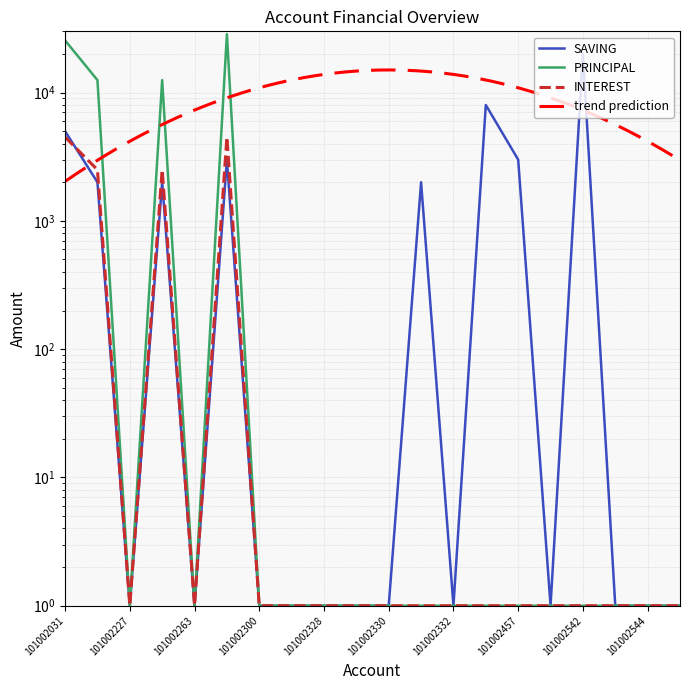

The SAVING series shows 2000 at 101002201. True or false?

True